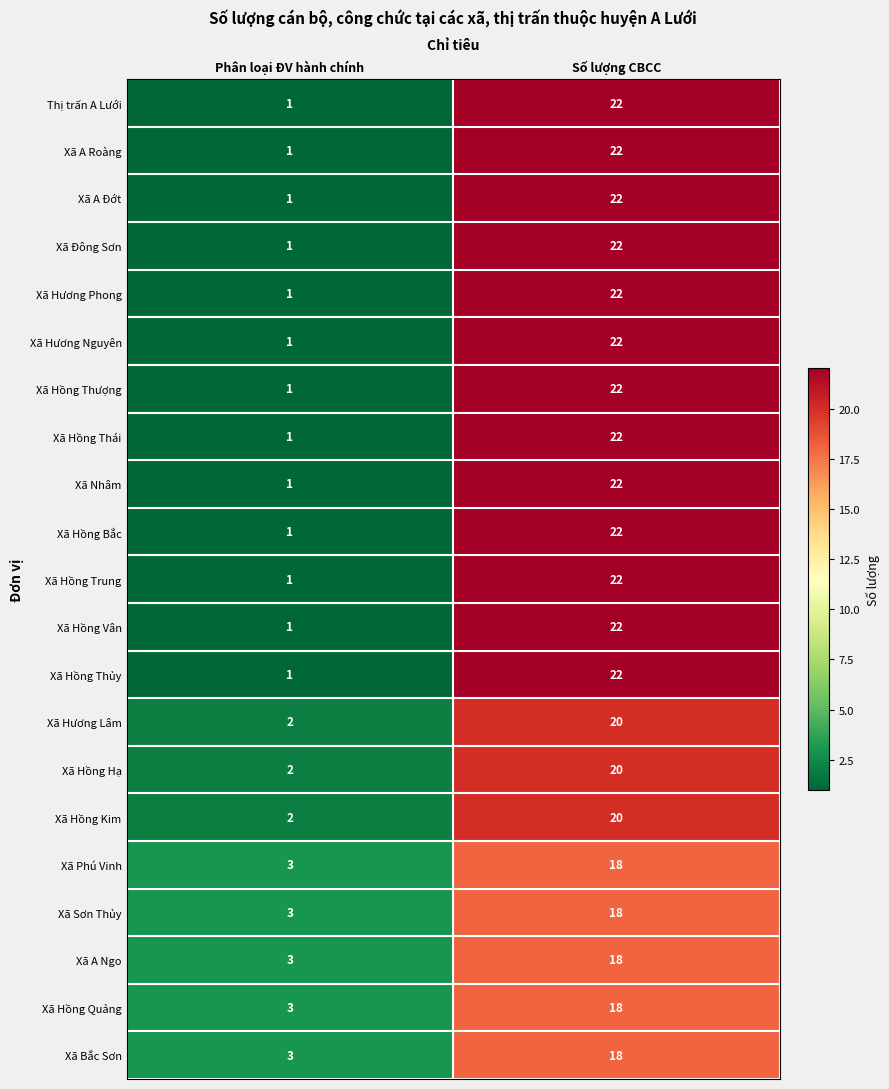

Rank the categories by Xã Hồng Trung value from lowest to highest.

Phân loại ĐV hành chính, Số lượng CBCC